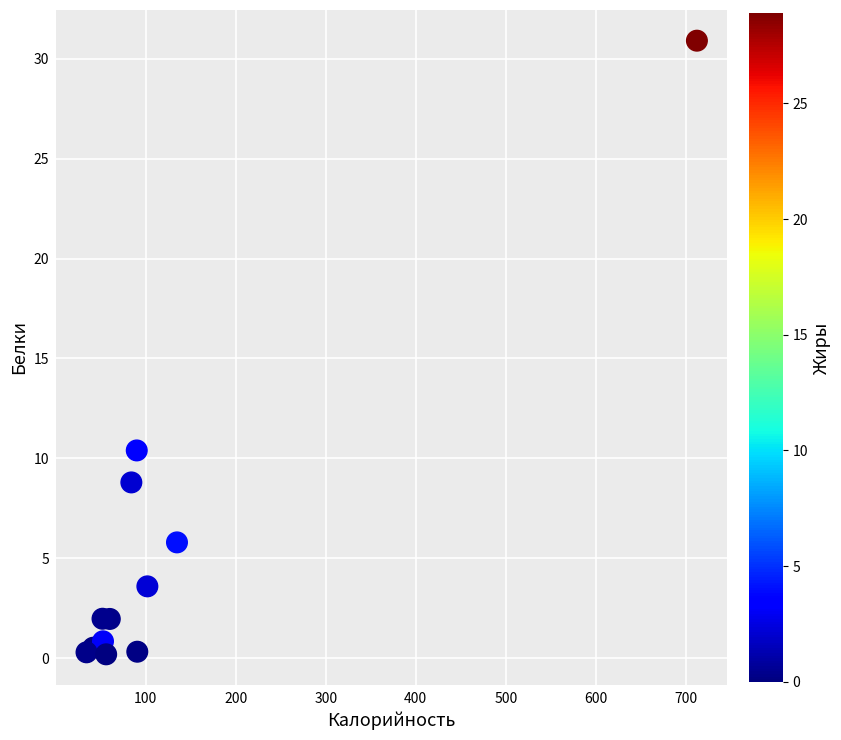

What Y value in the scatter plot is closest to 15?

10.4